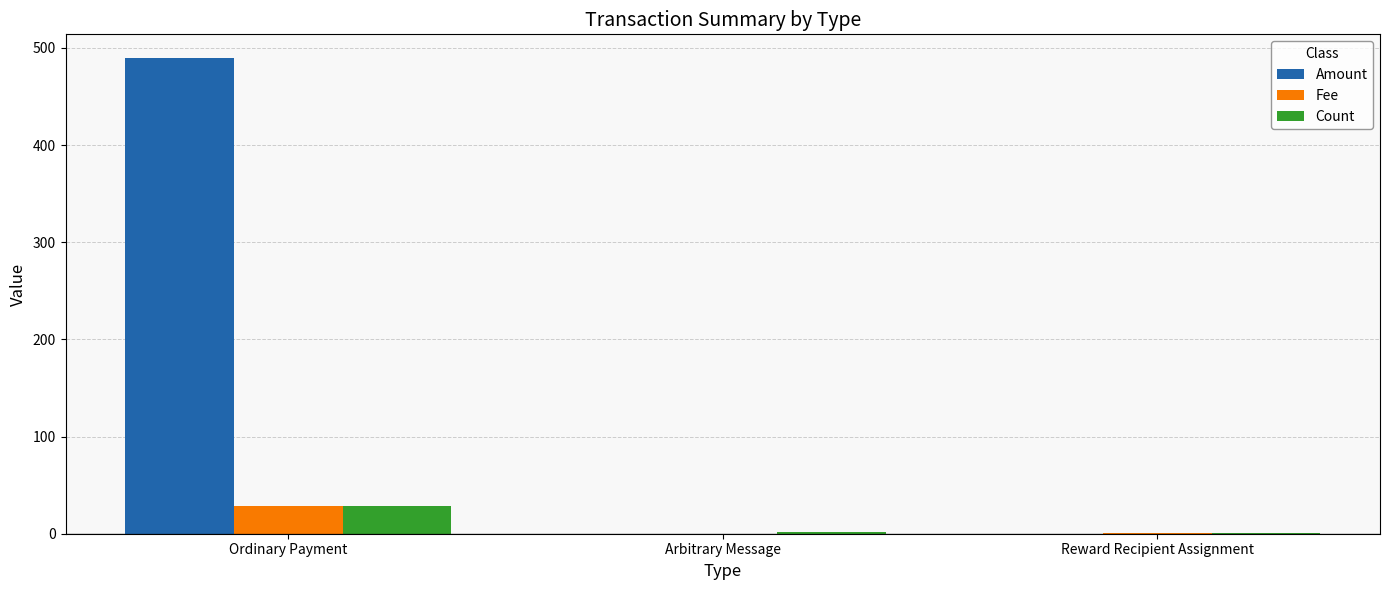

What are all the series names shown in the legend?

Amount, Fee, Count